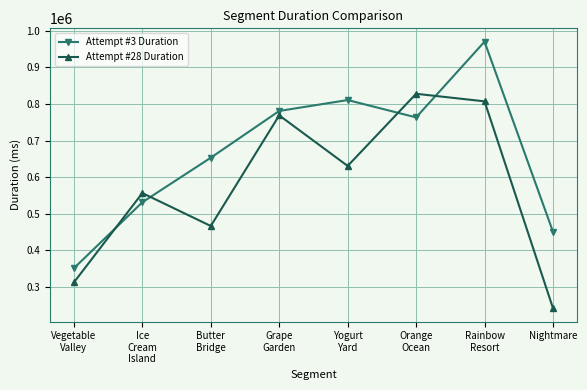

What is the label of the 5th point from the left?

Yogurt
Yard